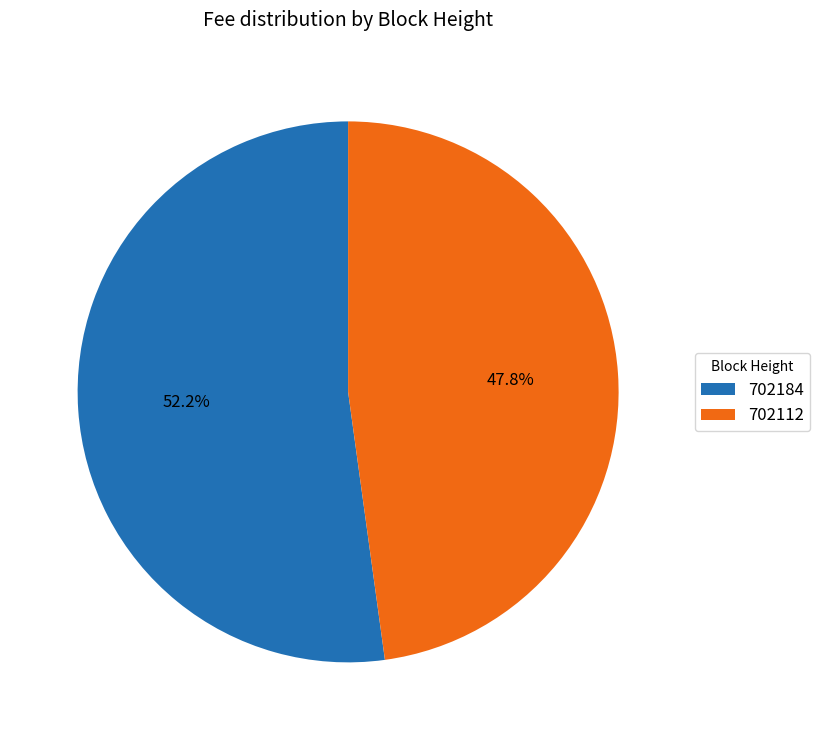

Is it true that 702112 is 42% of the pie?

False